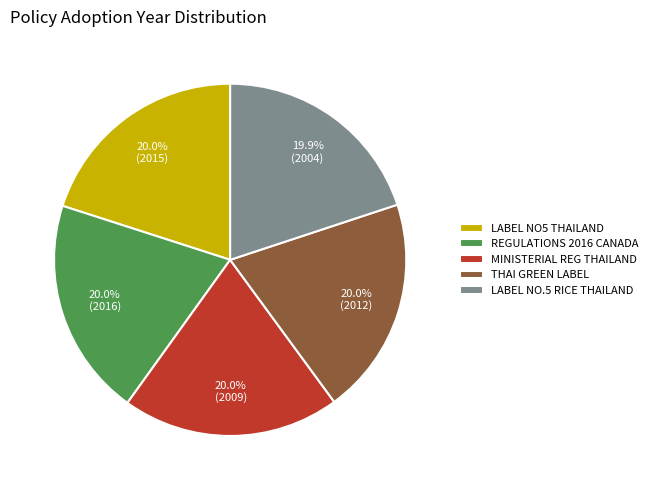

How many slices are in this pie chart?

5